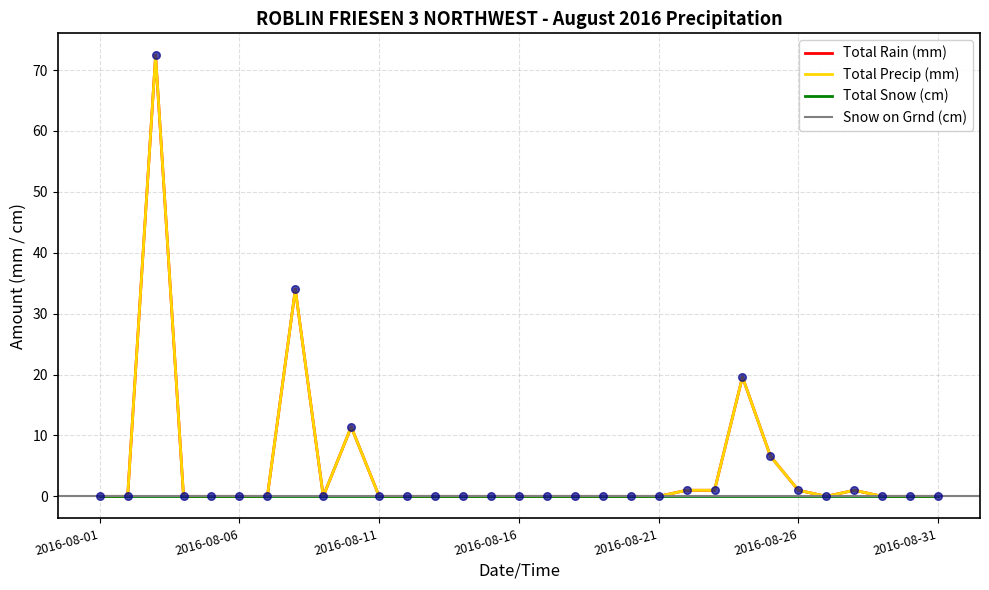

Which series has the largest Y range (max minus min)?

Total Rain (mm)